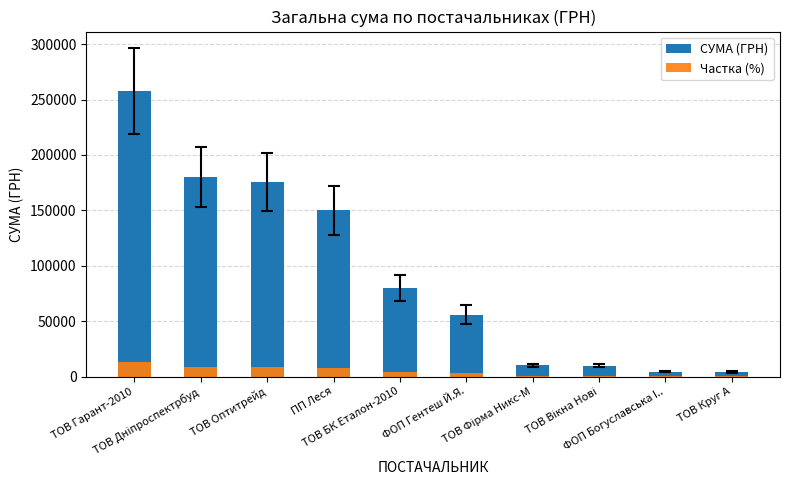

What is the difference between the maximum and minimum values in the СУМА (ГРН) series?

253902.1